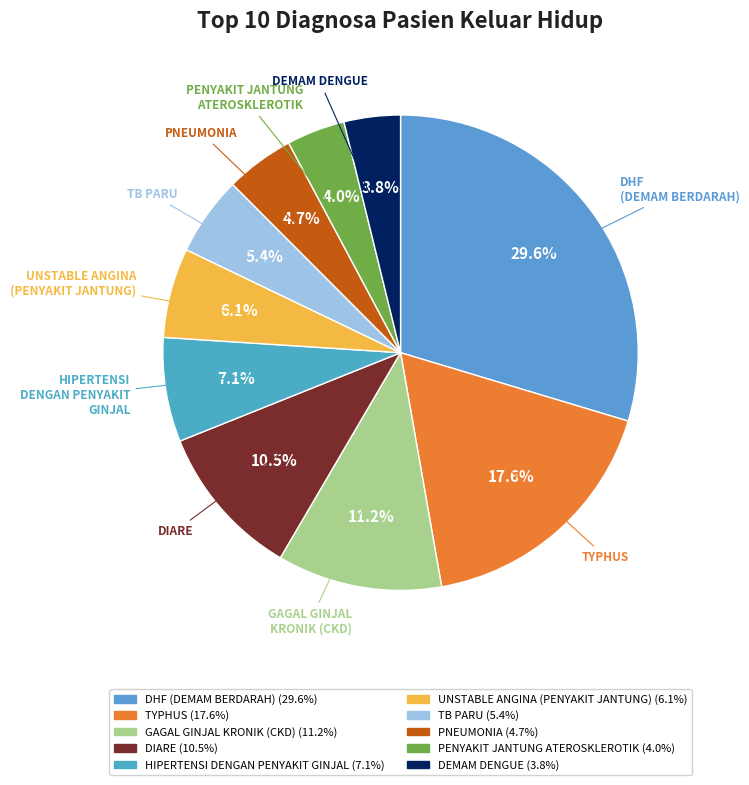

How much of the chart is everything except HIPERTENSI DENGAN PENYAKIT GINJAL?

92.9%